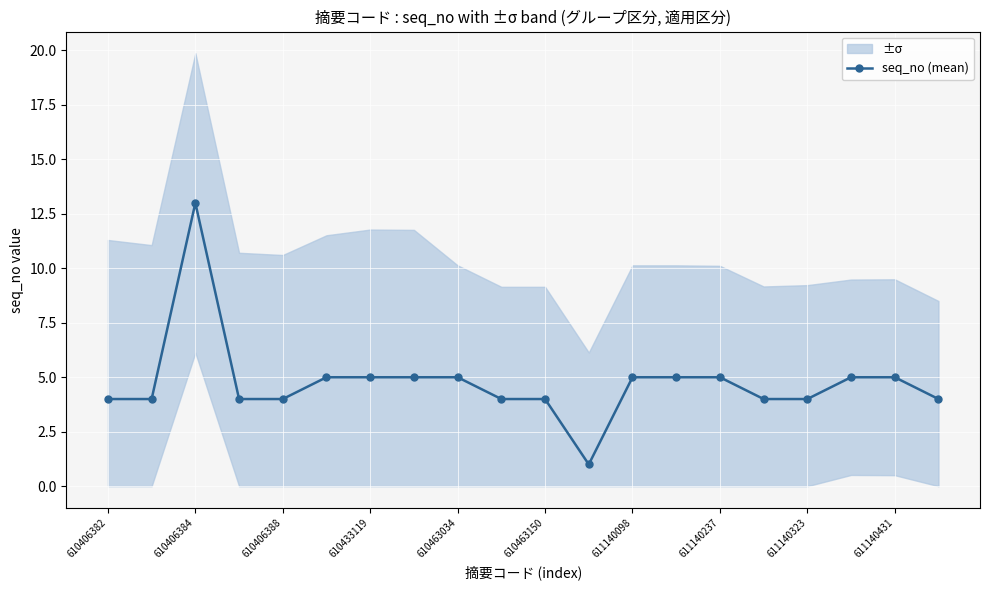

True or false: the data shows 1 at 15.

False